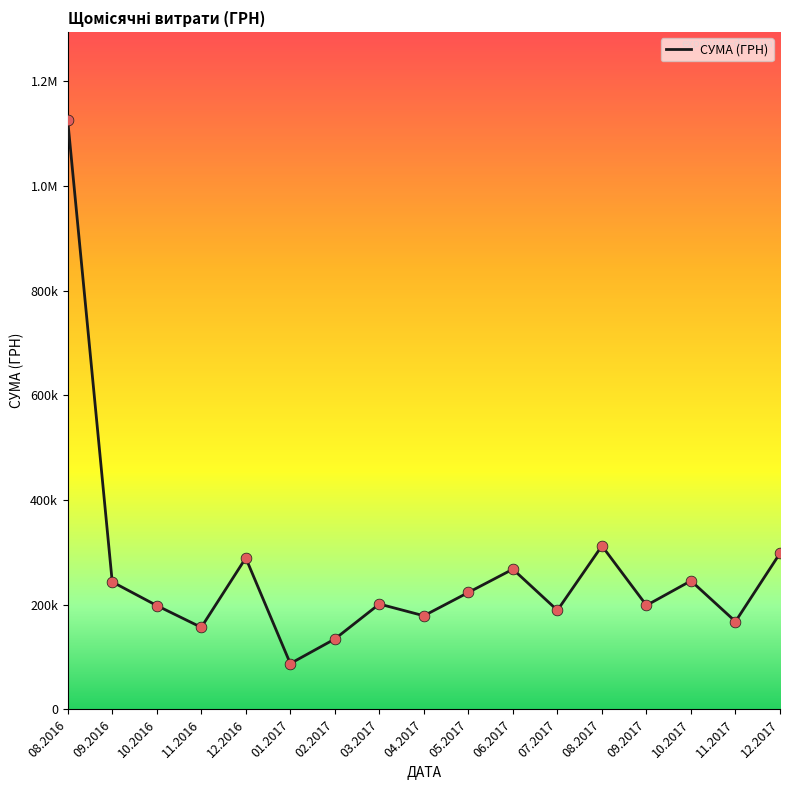

Between 08.2016 and 11.2017, which is larger?

08.2016